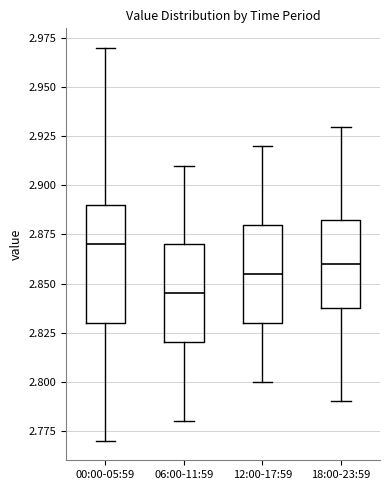

Where is the upper edge of the box for 18:00-23:59 on the y-axis? The values are not printed on the chart, so give them approximately, as read against the axis.

2.885